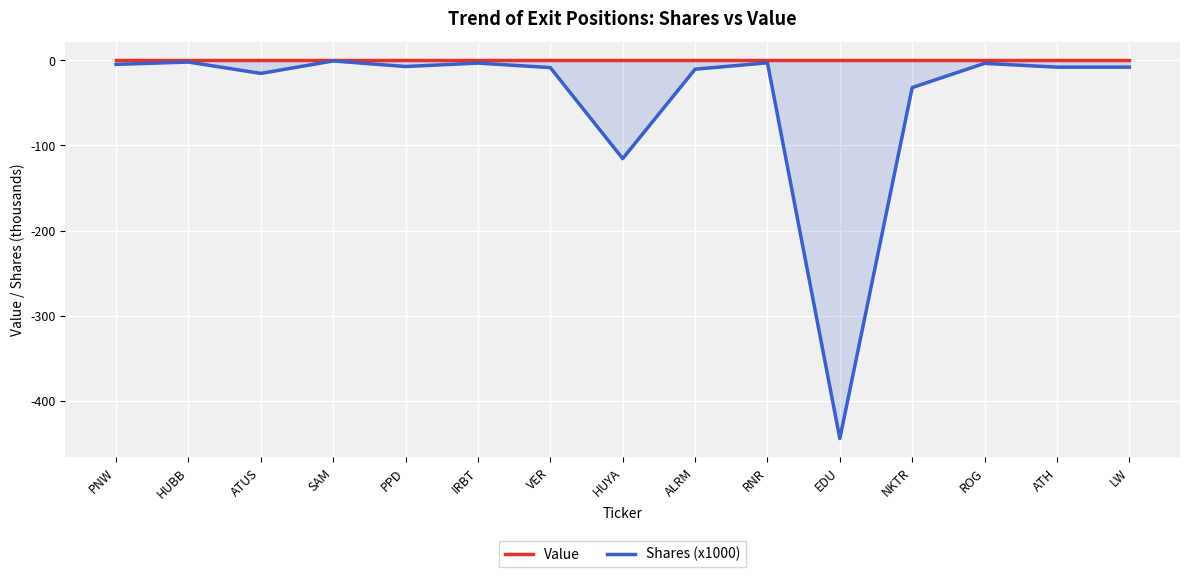

True or false: Value and Shares (x1000) intersect in this chart.

False